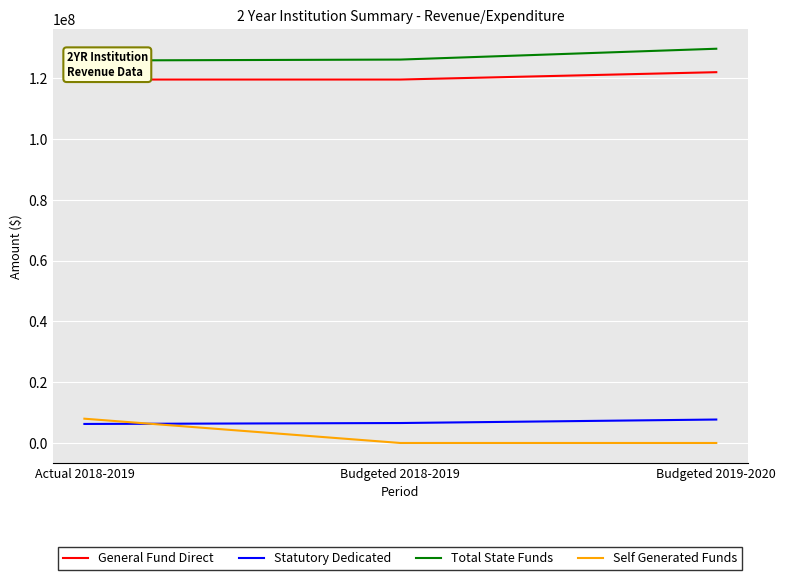

How many lines are shown in the chart?

4